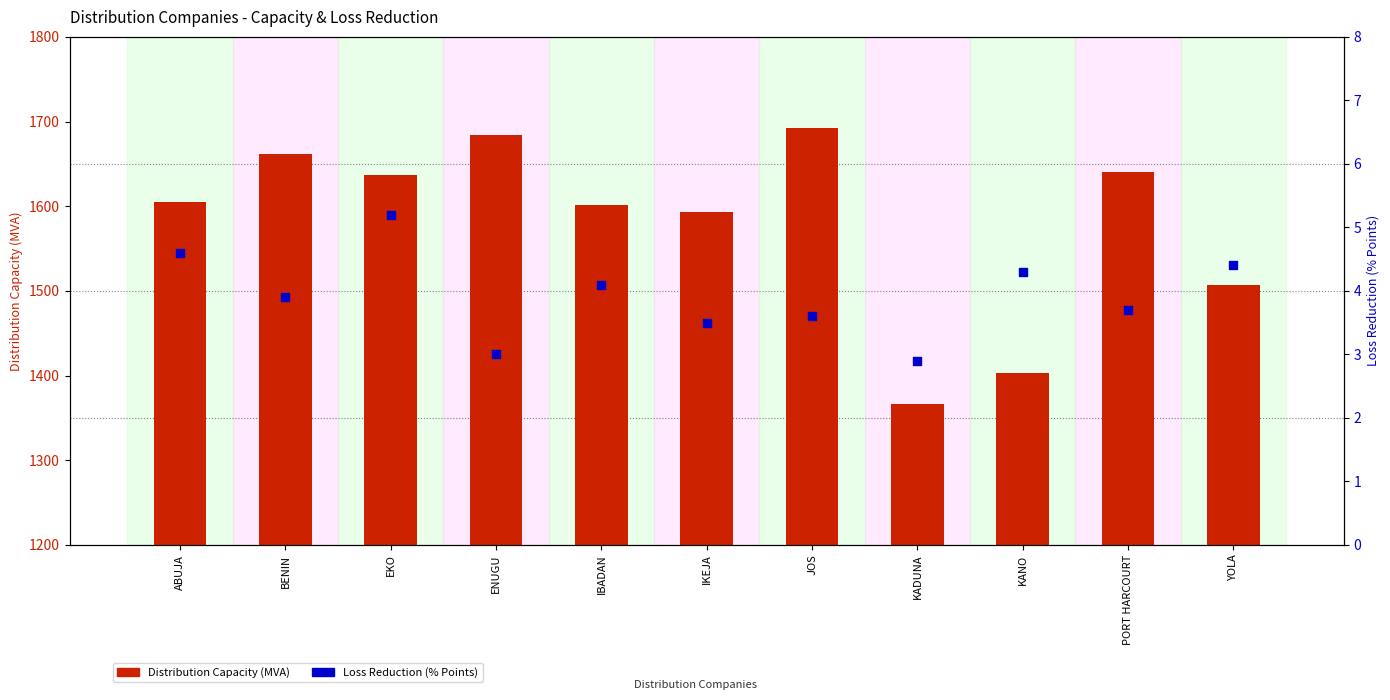

Which series has the largest Y range (max minus min)?

Distribution Capacity (MVA)